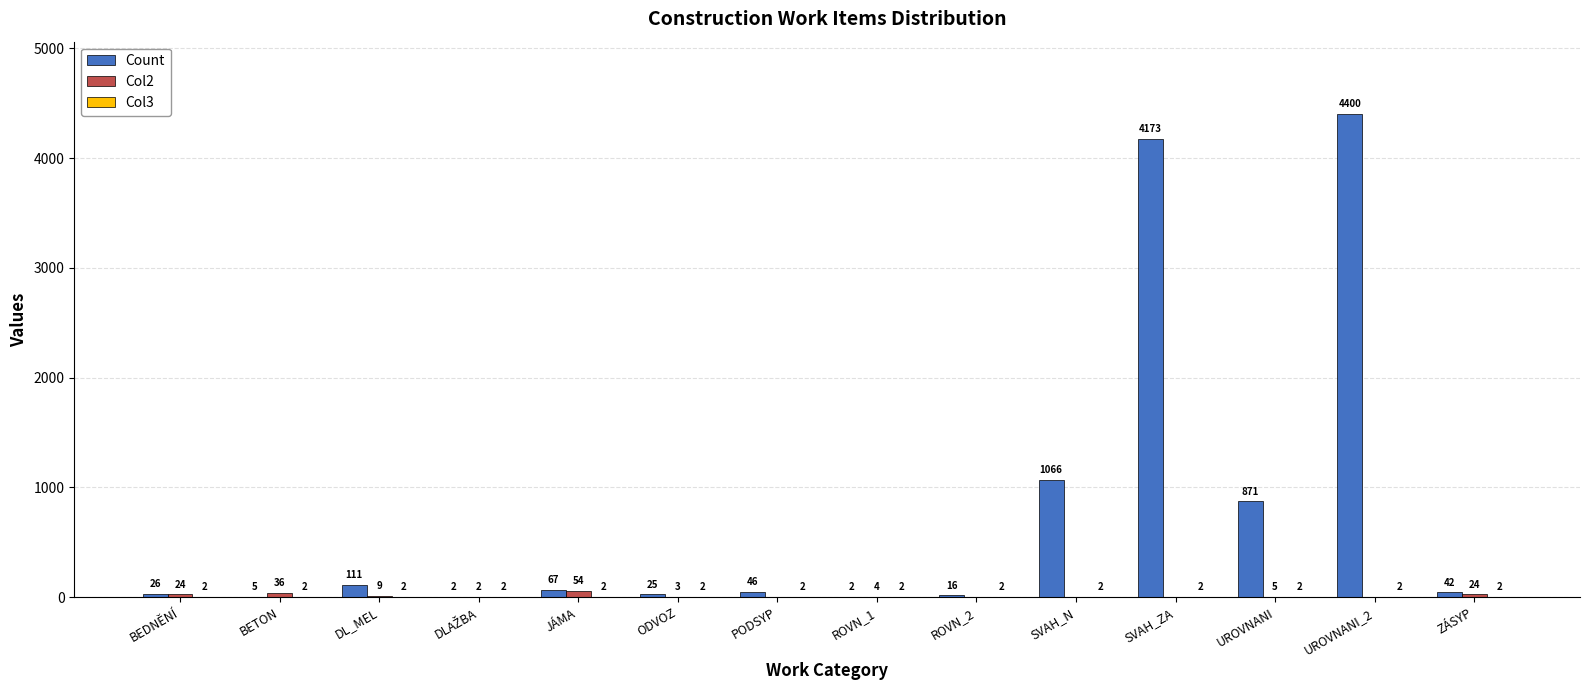

What is the maximum value shown in the chart?

4400